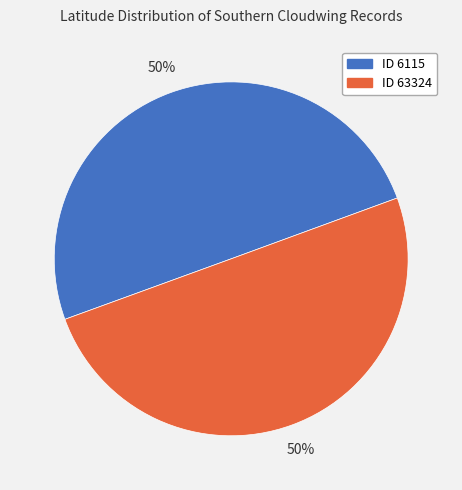

How many segments does this pie chart have?

2